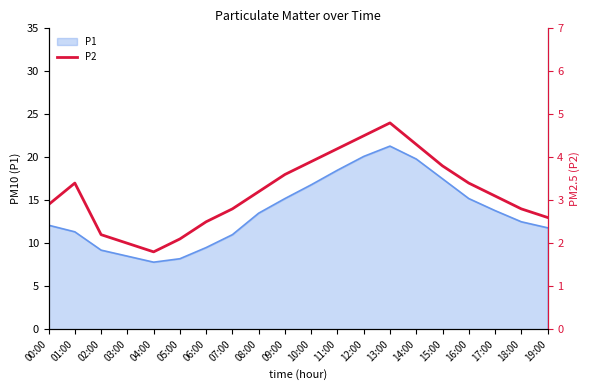

Rank the categories by value from lowest to highest.

04:00, 03:00, 05:00, 02:00, 06:00, 19:00, 07:00, 18:00, 00:00, 17:00, 08:00, 01:00, 16:00, 09:00, 15:00, 10:00, 11:00, 14:00, 12:00, 13:00